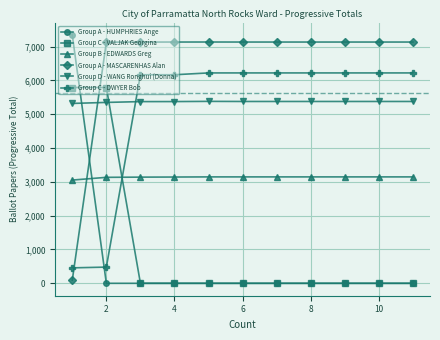

What is the greatest value displayed?

7342